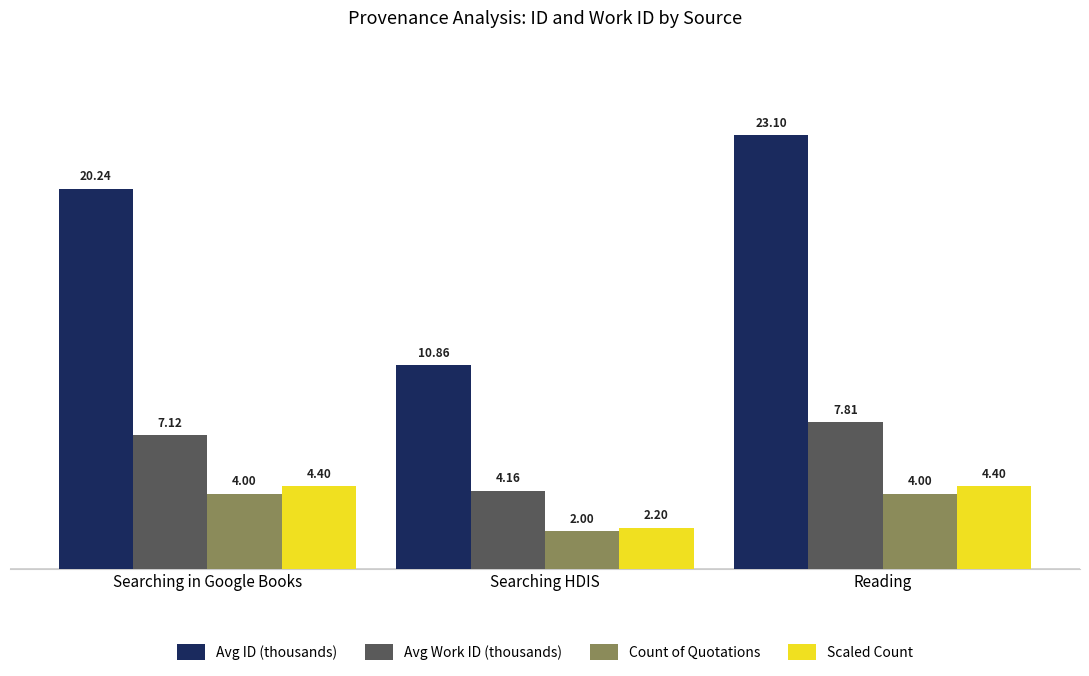

What is the label of the 3rd bar from the right?

Searching in Google Books